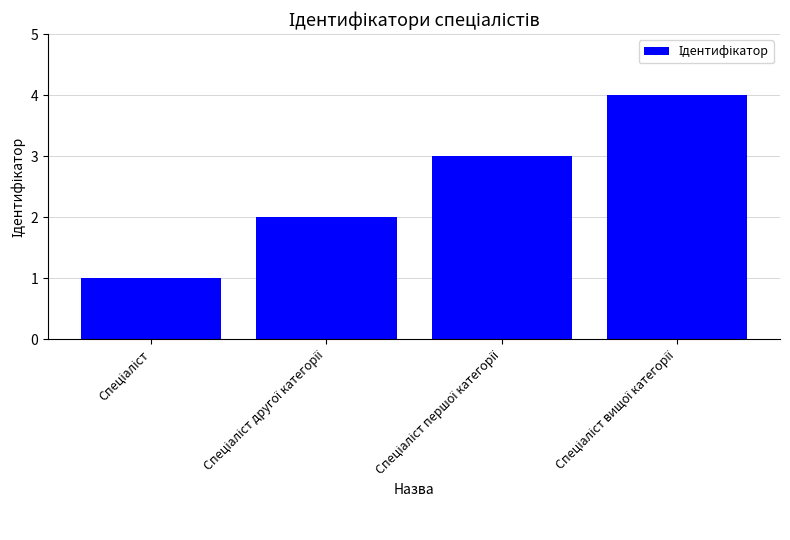

What is the difference between the second highest and second lowest values?

1